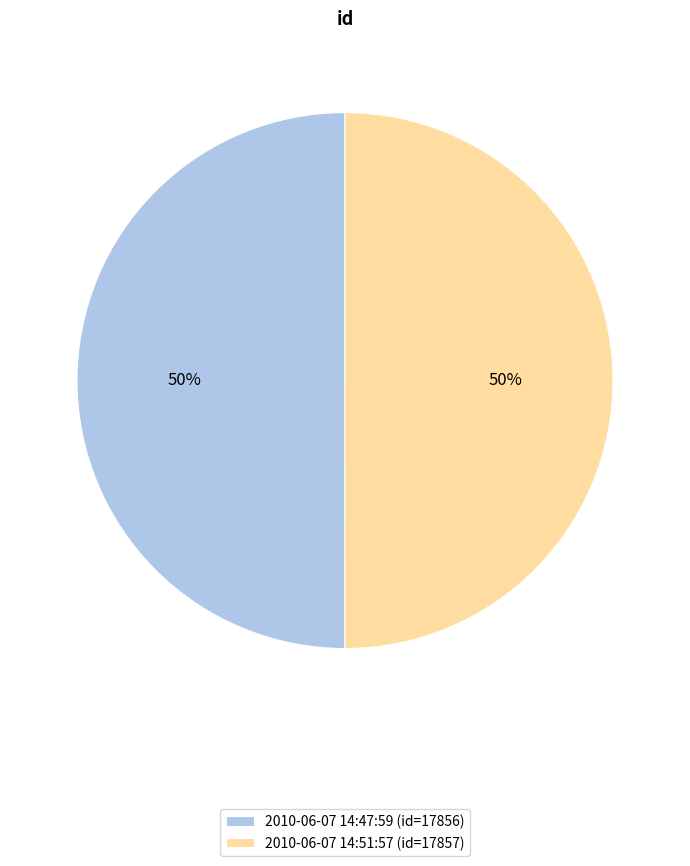

Approximately how many times larger is the value at 2010-06-07 14:51:57 (id=17857) compared to 2010-06-07 14:47:59 (id=17856)?

1.0